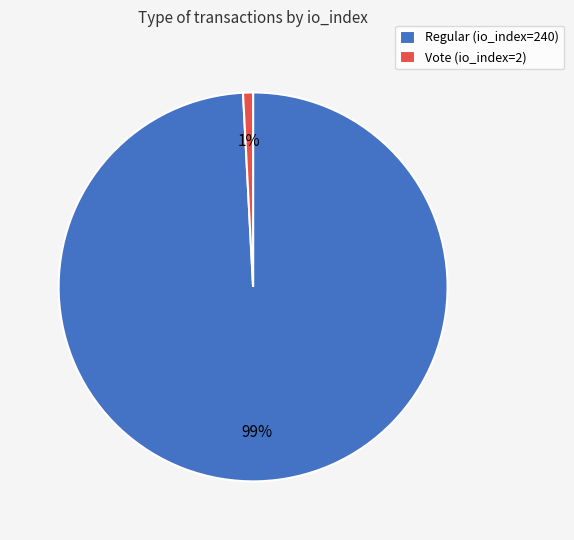

Between Vote (io_index=2) and Regular (io_index=240), which is larger?

Regular (io_index=240)